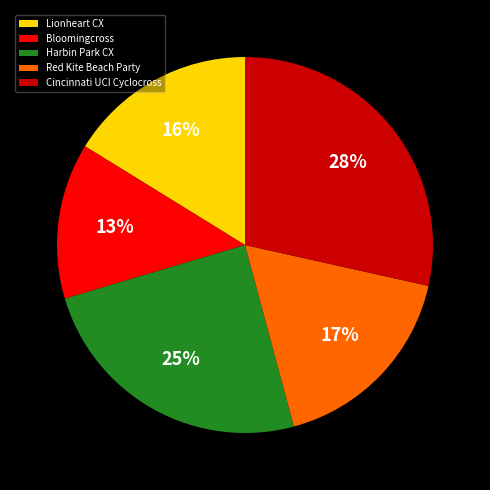

The Lionheart CX slice represents 16% of the pie. True or false?

True